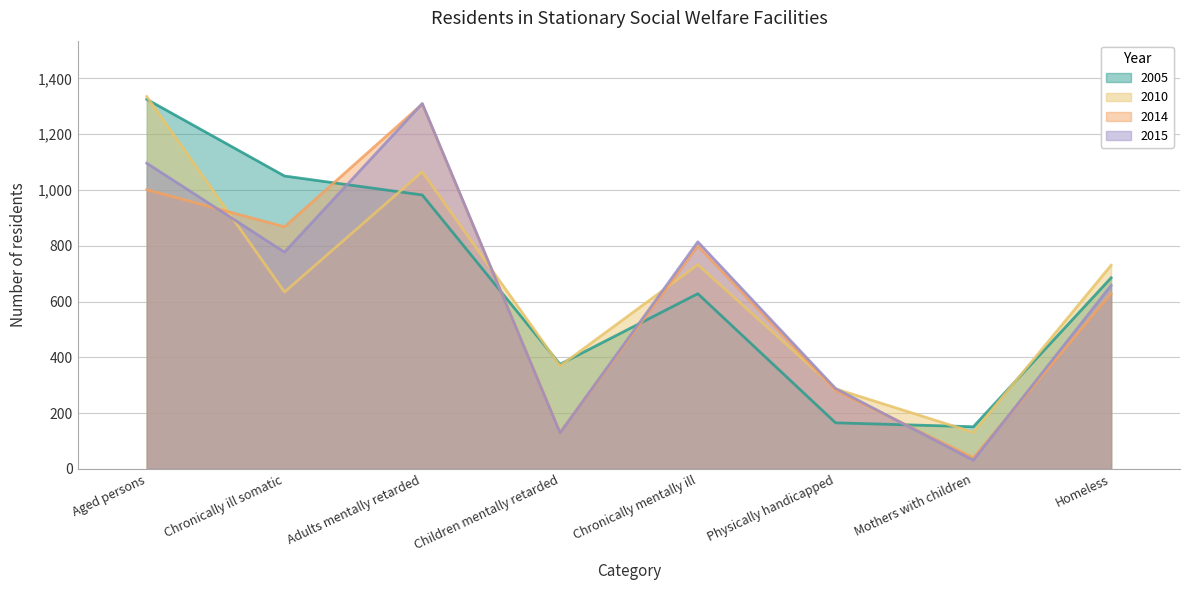

What is the total value across all series at Aged persons?

4757